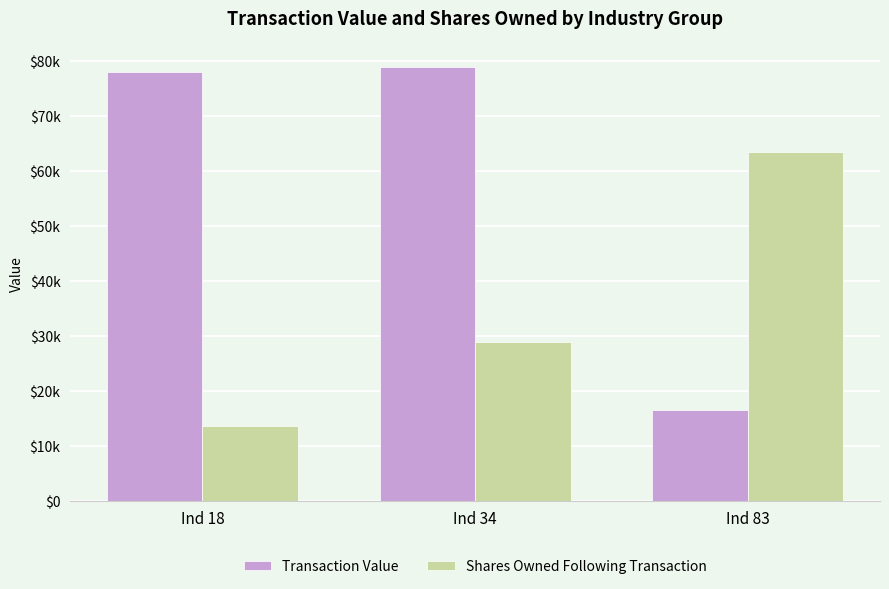

Between Ind 34 and Ind 83, which is larger?

Ind 34